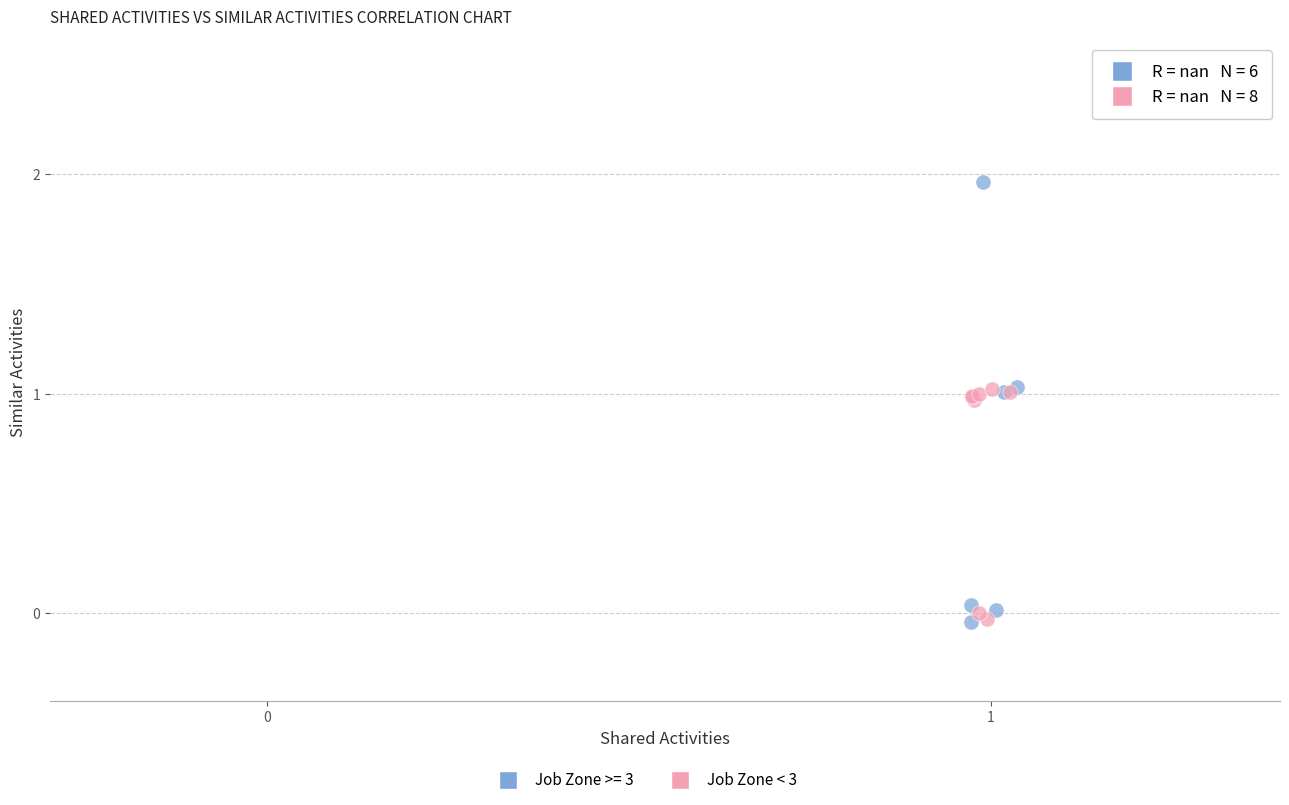

Which series contains the highest Y value?

Job Zone >= 3